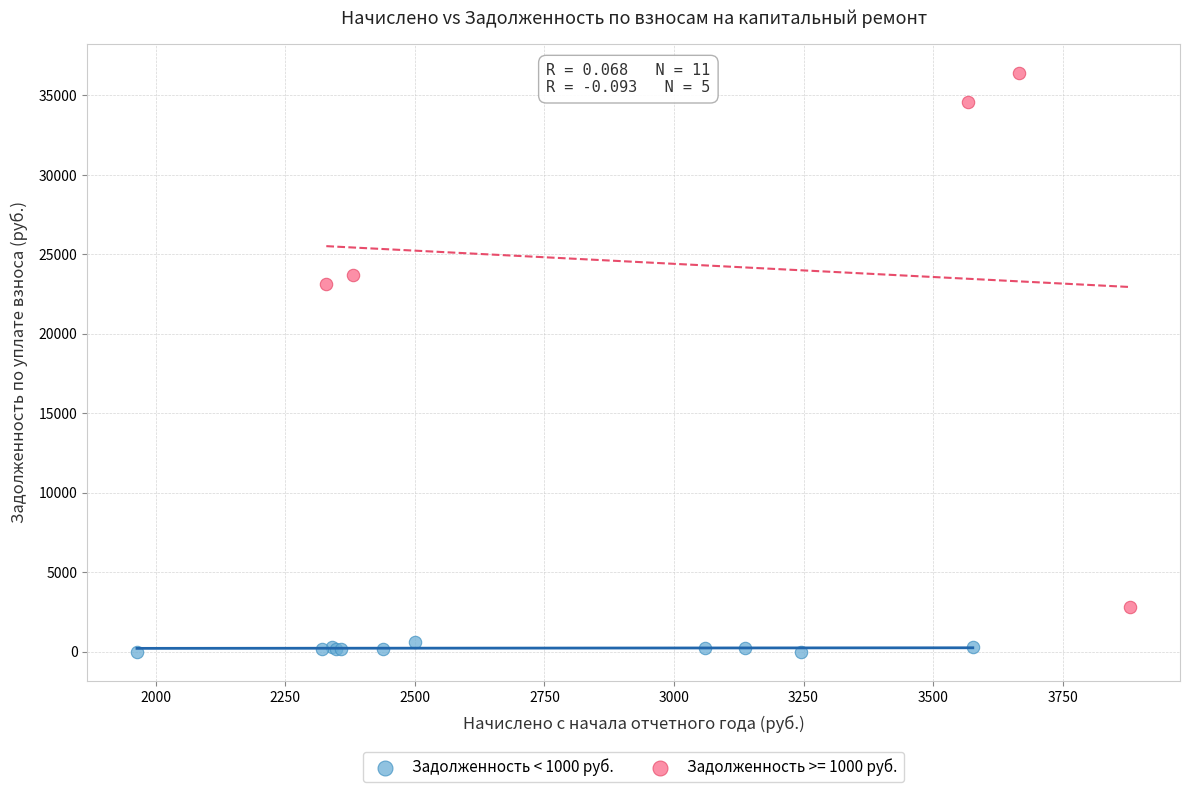

Which series reaches the maximum Y coordinate?

Задолженность >= 1000 руб.